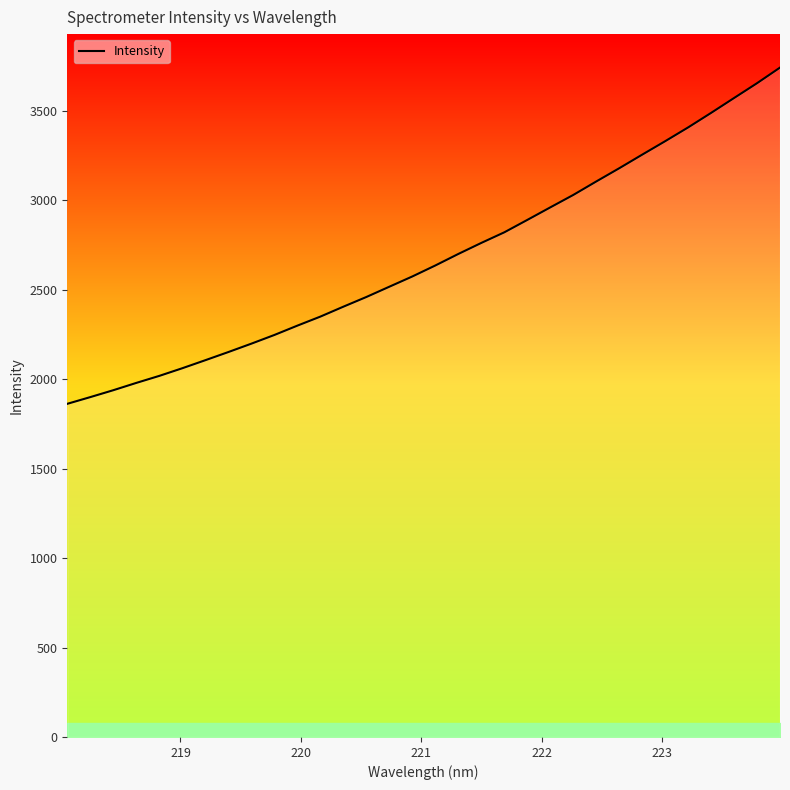

Is this an area chart (filled region under the line)?

No